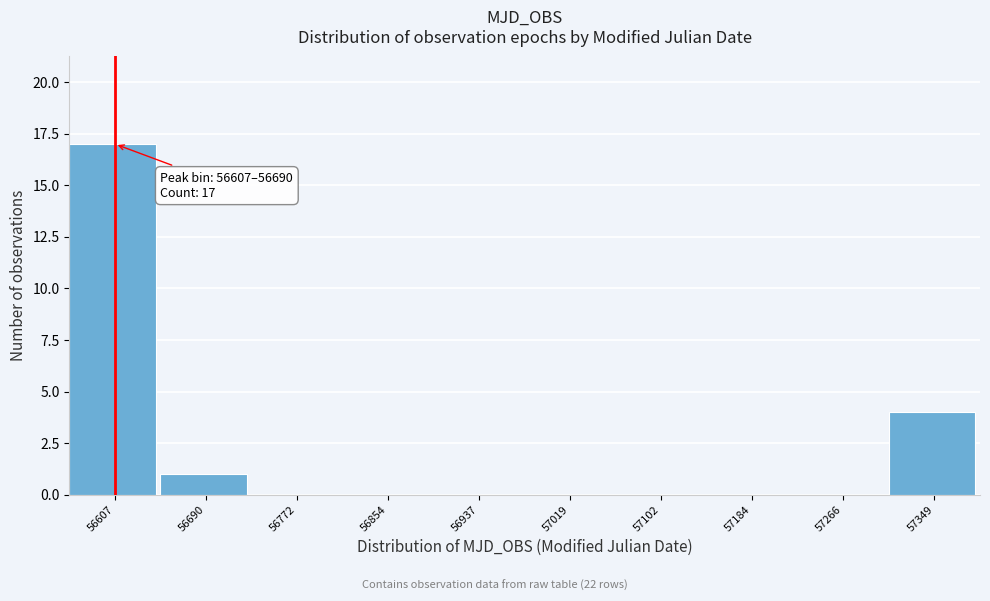

Reading left to right, list all the values displayed in this chart.

56607=17	56690=1	56772=0	56854=0	56937=0	57019=0	57102=0	57184=0	57266=0	57349=4